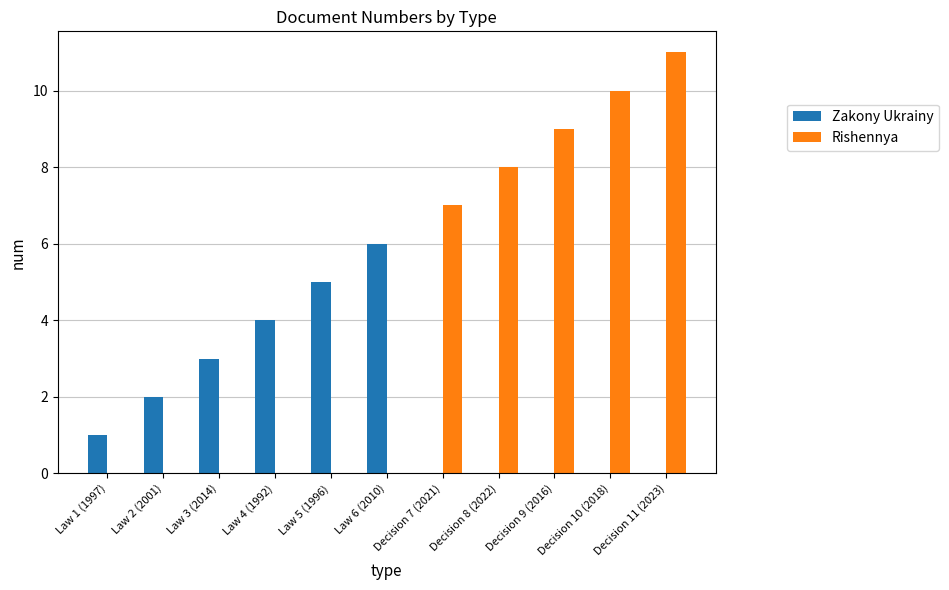

What is the sum of all Zakony Ukrainy values?

21